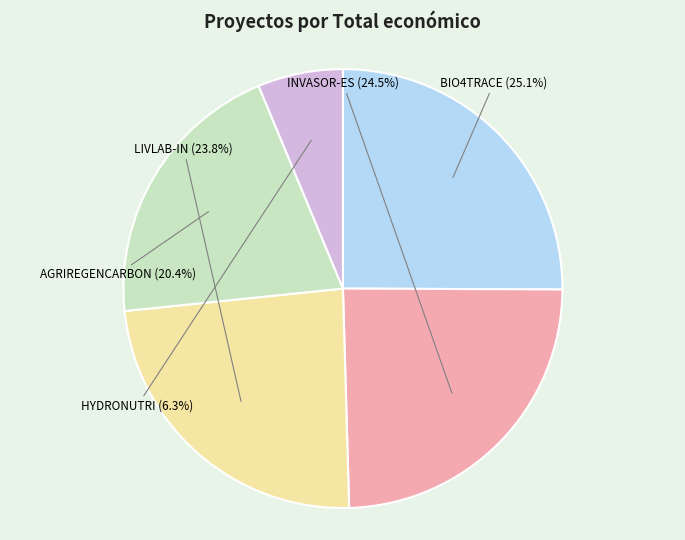

What is the smallest slice in the pie chart?

HYDRONUTRI